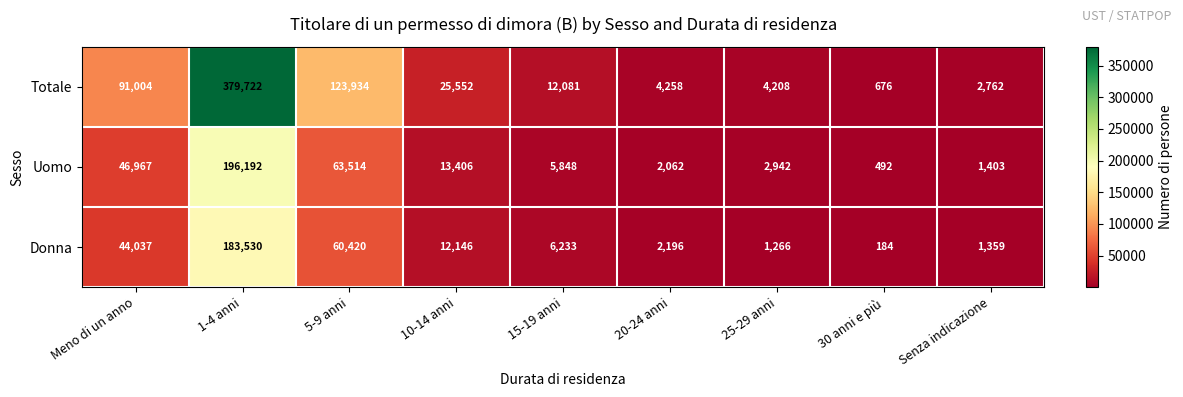

Reading left to right, extract all data points from this chart.

Totale: 91004	379722	123934	25552	12081	4258	4208	676	2762
Uomo: 46967	196192	63514	13406	5848	2062	2942	492	1403
Donna: 44037	183530	60420	12146	6233	2196	1266	184	1359